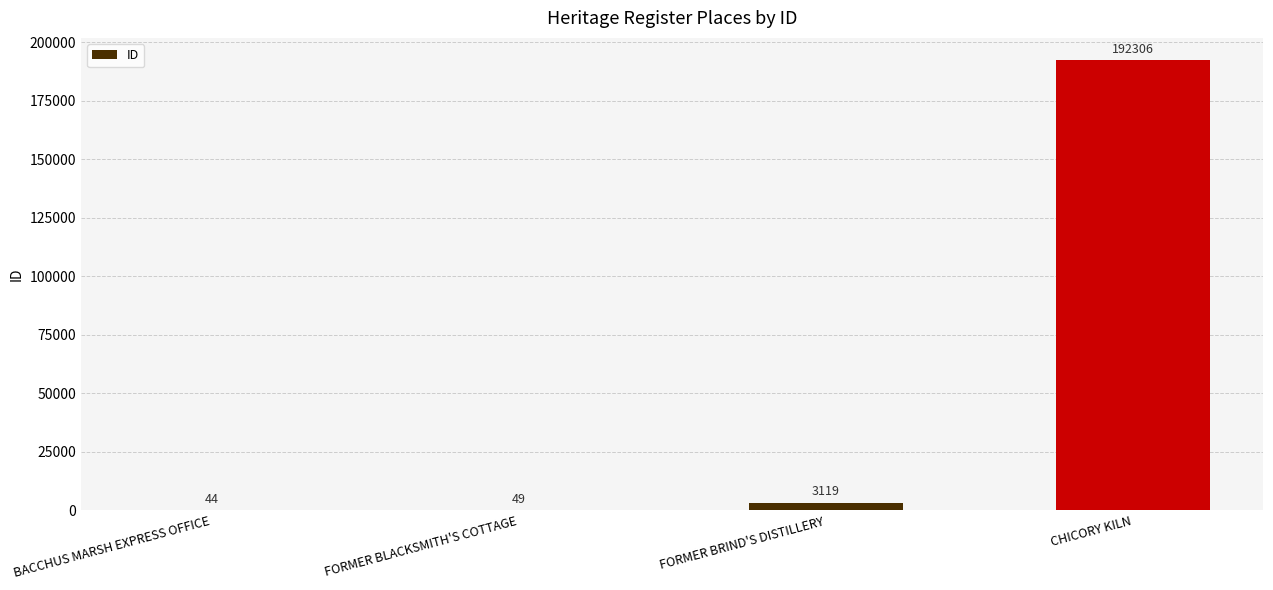

What is the sum of all values?

195518